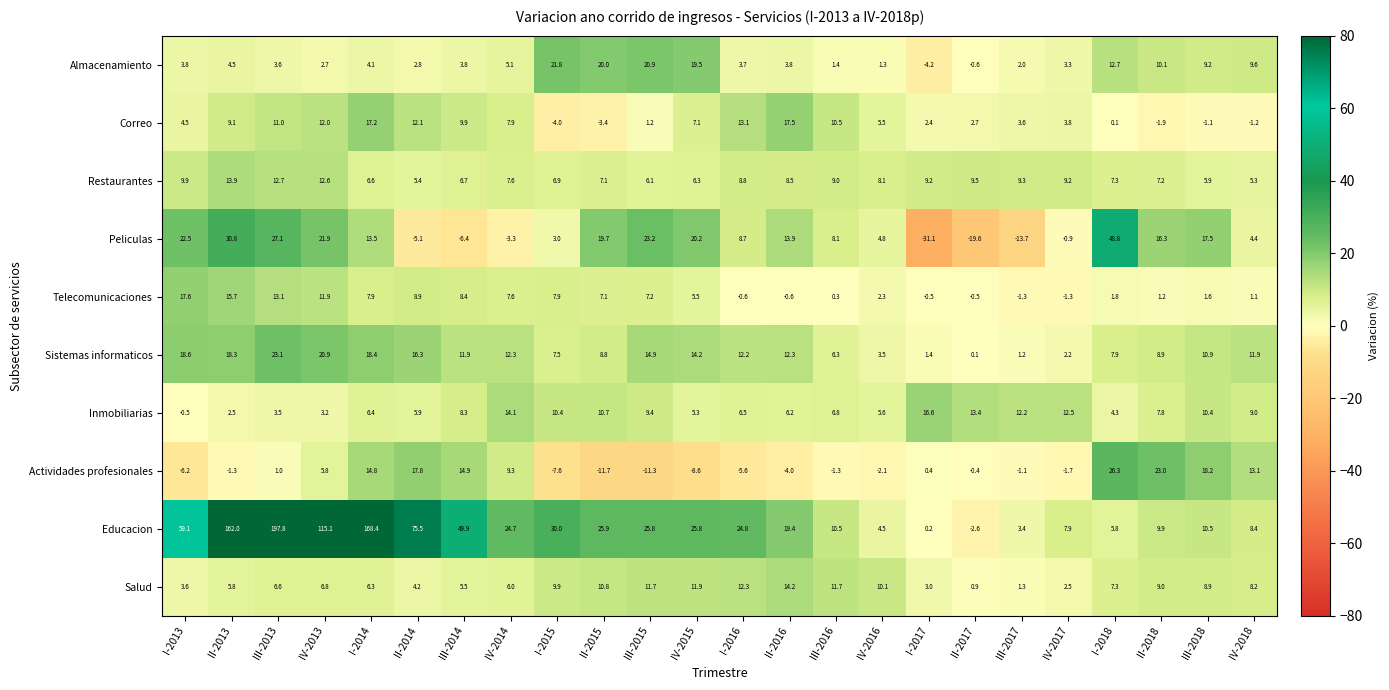

Between IV-2013 and III-2014, which series saw the biggest shift?

Educacion